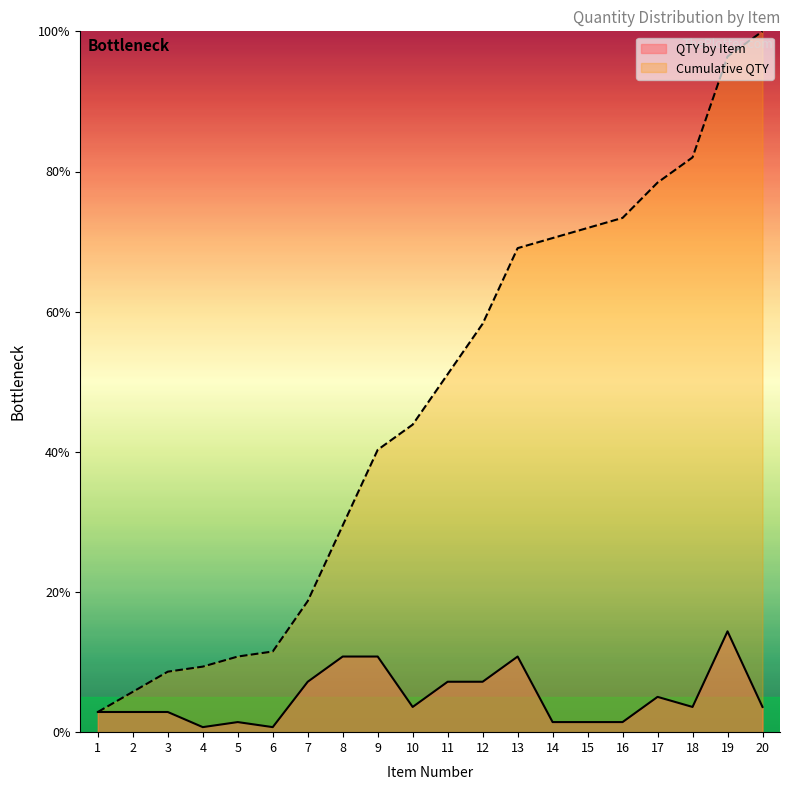

Is it true that Cumulative QTY equals 9.4 at 4?

True